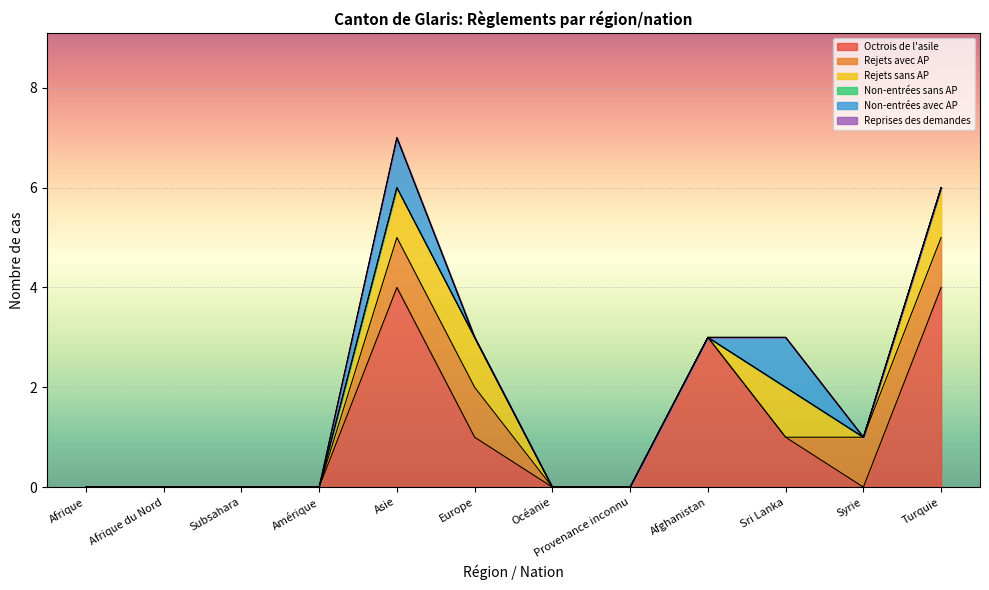

What is the label of the 5th point from the right?

Provenance inconnu